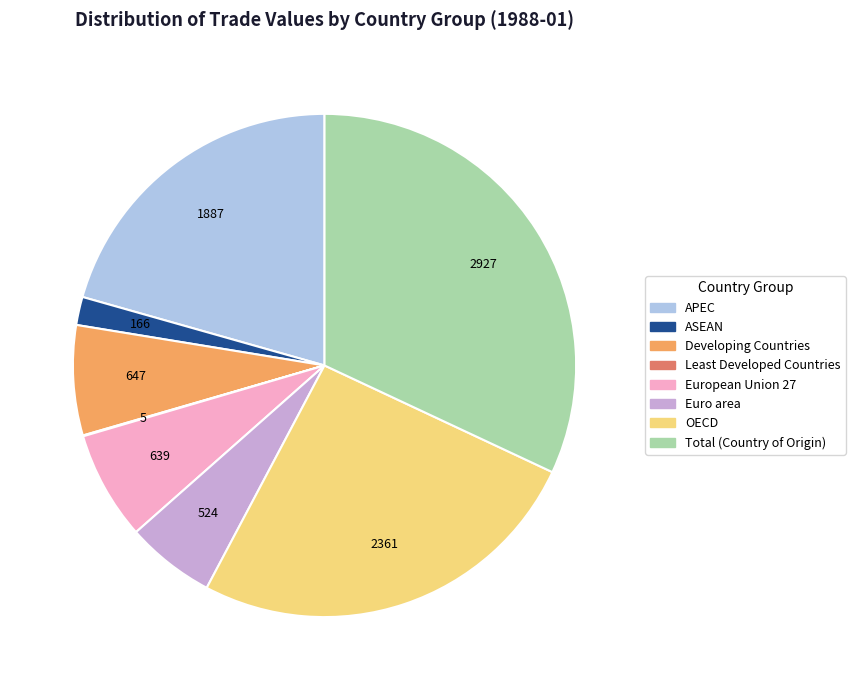

What is the ratio of the value at OECD to the value at Total (Country of Origin)?

0.8